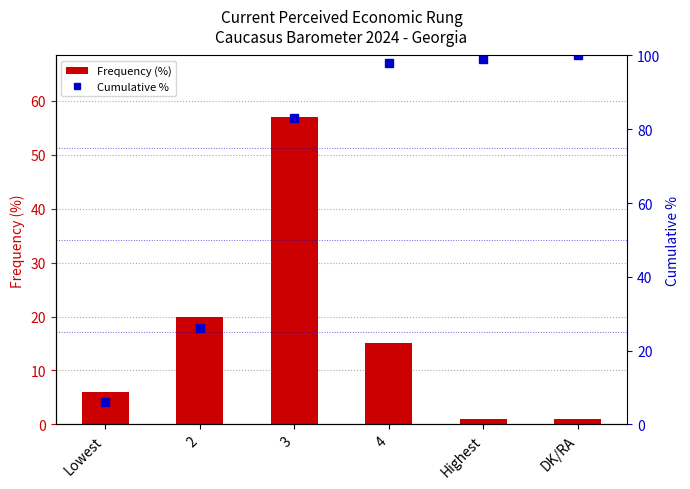

What is the difference between the maximum and minimum values in the Frequency (%) series?

56